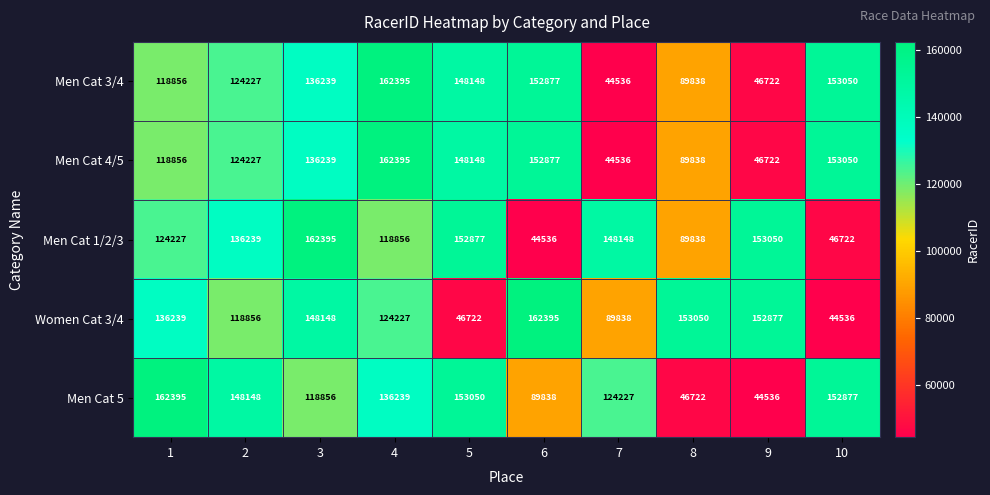

Is it true that Men Cat 4/5 equals 64794 at 3?

False